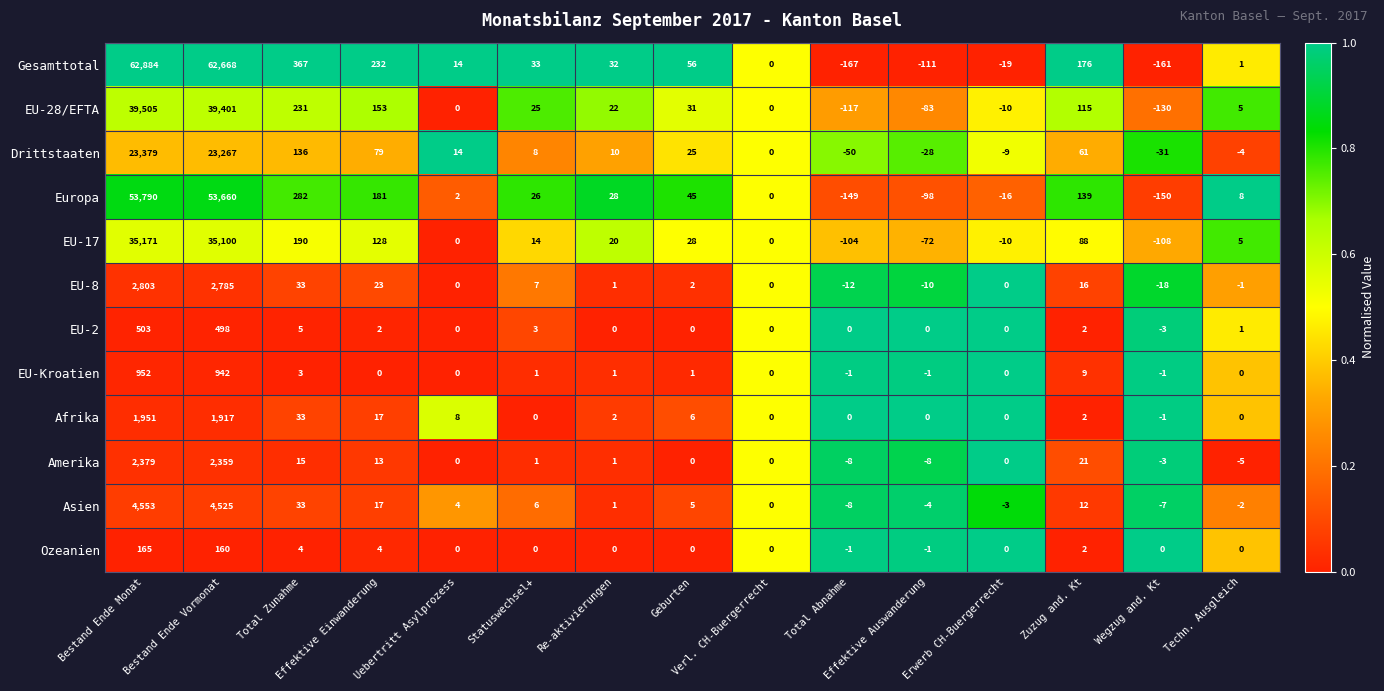

List the series in order of their peak value, highest first.

Gesamttotal, Europa, EU-28/EFTA, EU-17, Drittstaaten, Asien, EU-8, Amerika, Afrika, EU-Kroatien, EU-2, Ozeanien